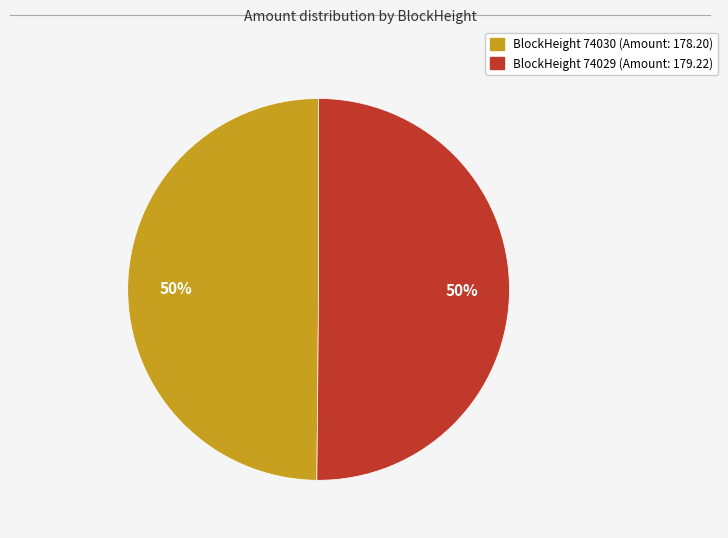

To the nearest percent, what is the average slice percentage?

50%